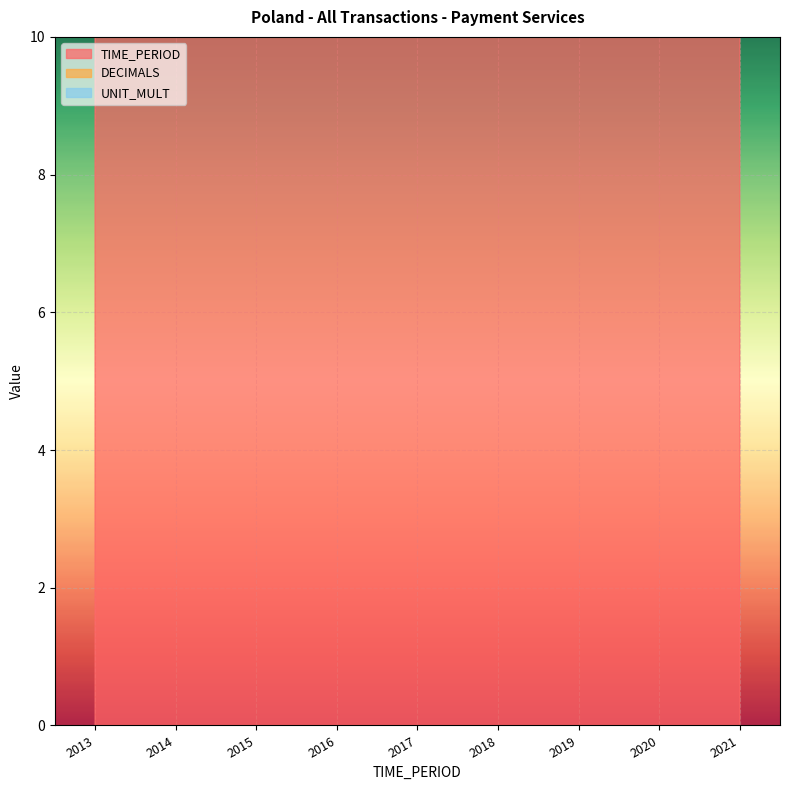

Does the chart display data point markers on the line(s)?

No